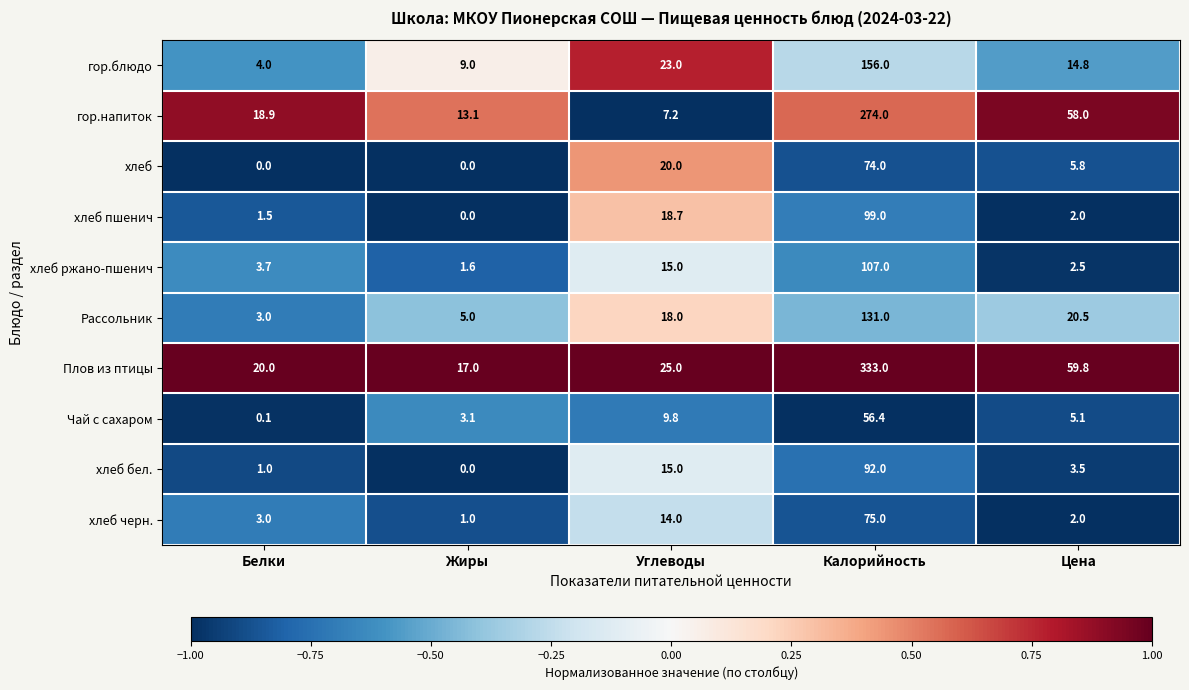

Where does the хлеб бел. series first go above 3?

Углеводы